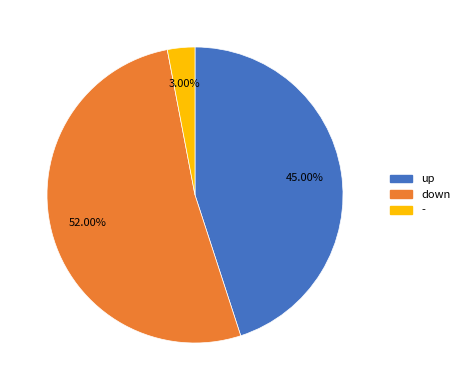

Which slice is the largest?

down